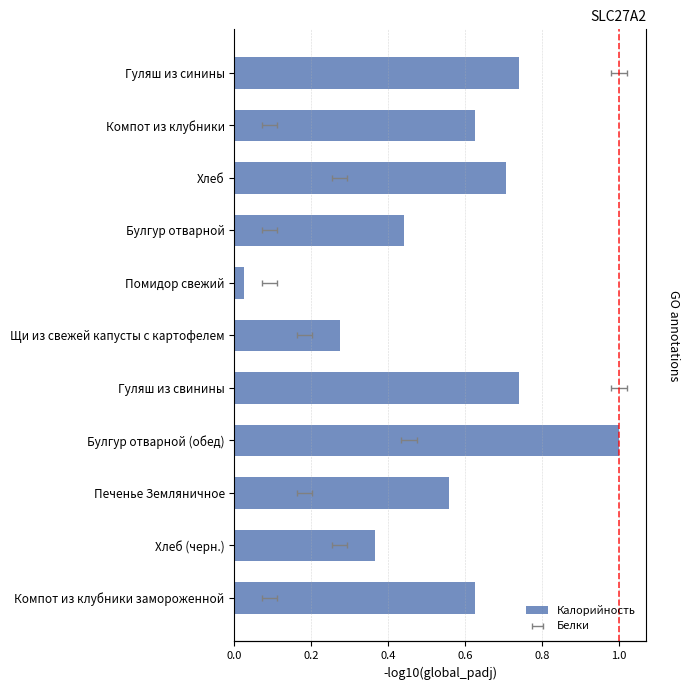

Reading left to right, transcribe all the data shown in this chart.

0.7	0.6	0.7	0.4	0.0	0.3	0.7	1.0	0.6	0.4	0.6